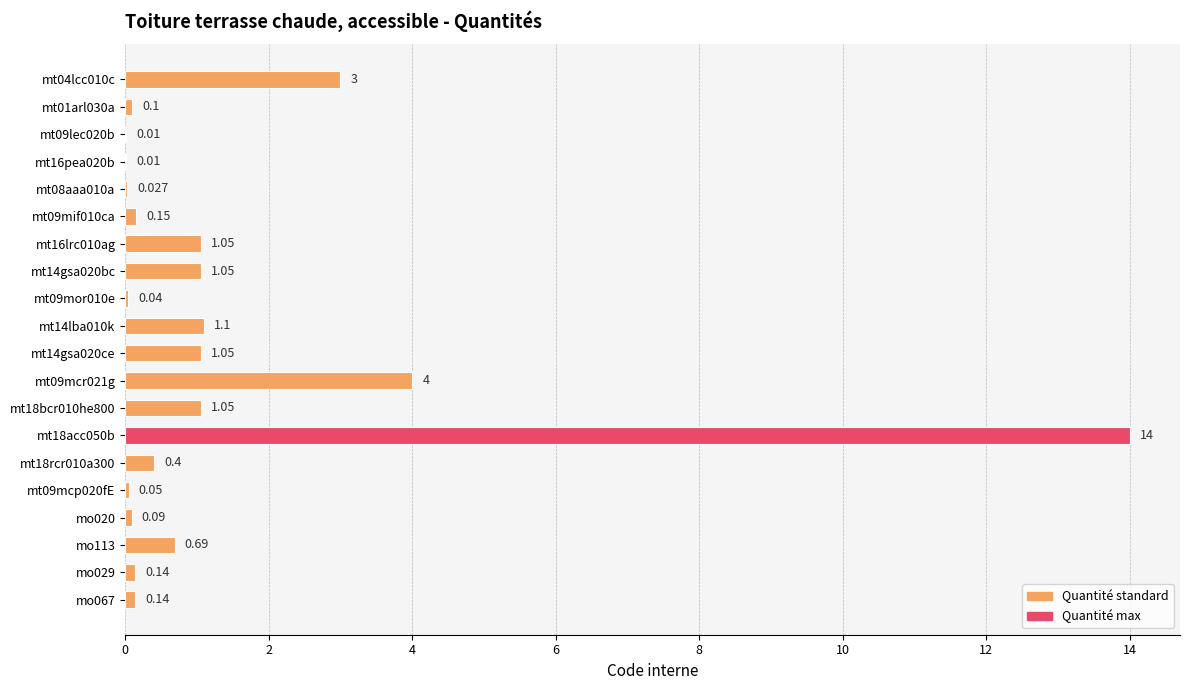

What is the difference between the maximum and minimum values?

14.0